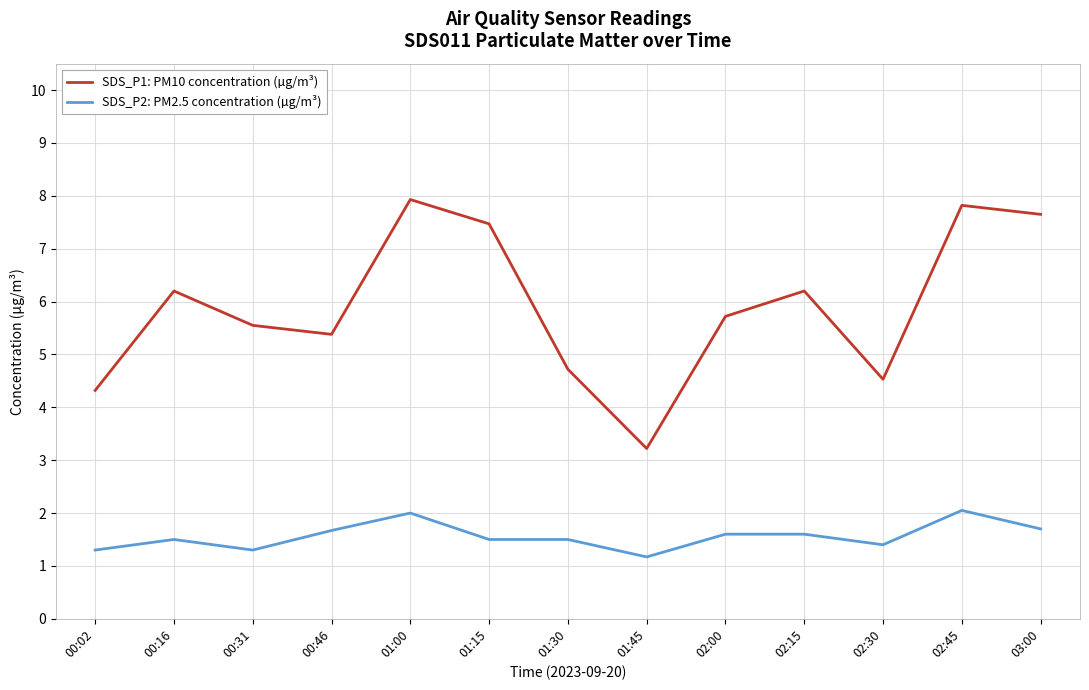

At which label is SDS_P1: PM10 concentration (µg/m³) closest to 5?

01:30